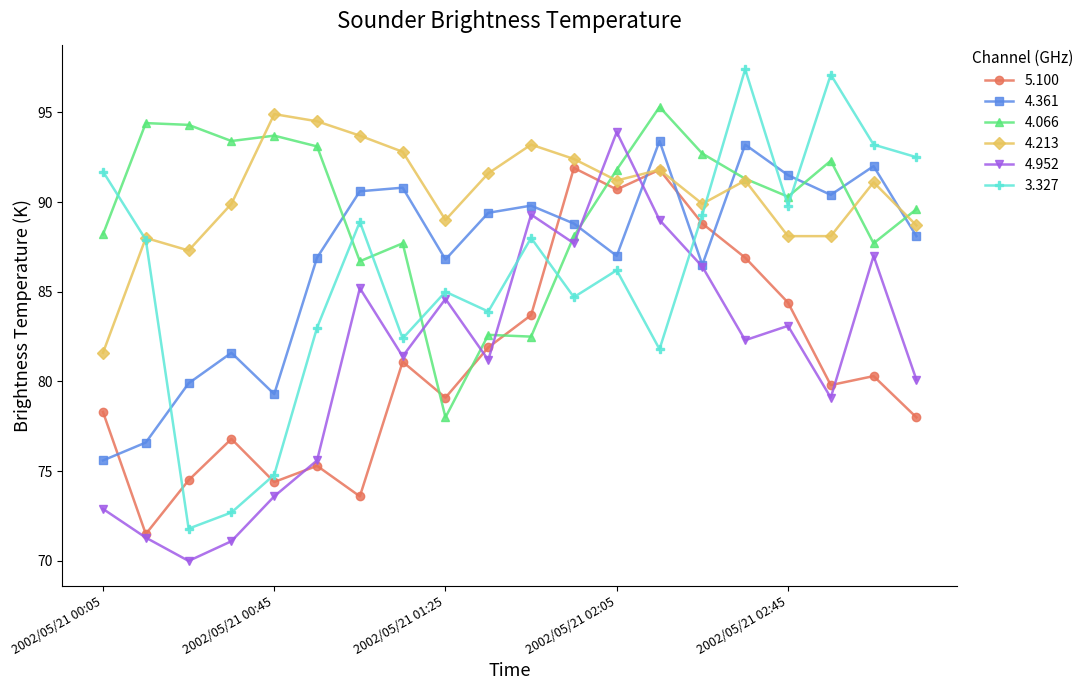

What is the sum of all 3.327 values?

1722.1